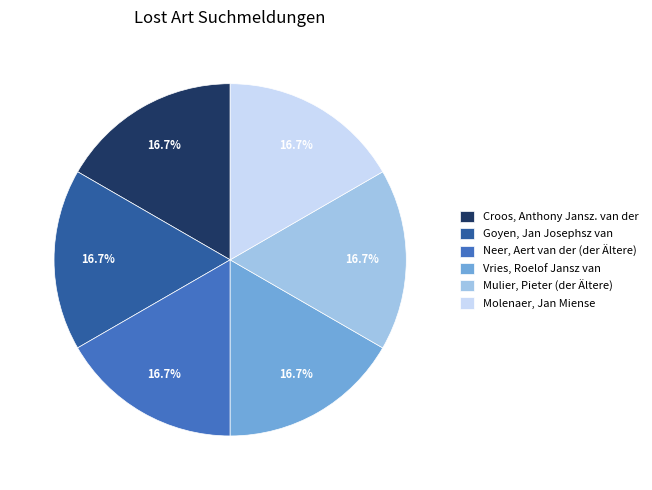

What percentage is the Croos, Anthony Jansz. van der slice, to the nearest percent?

17%